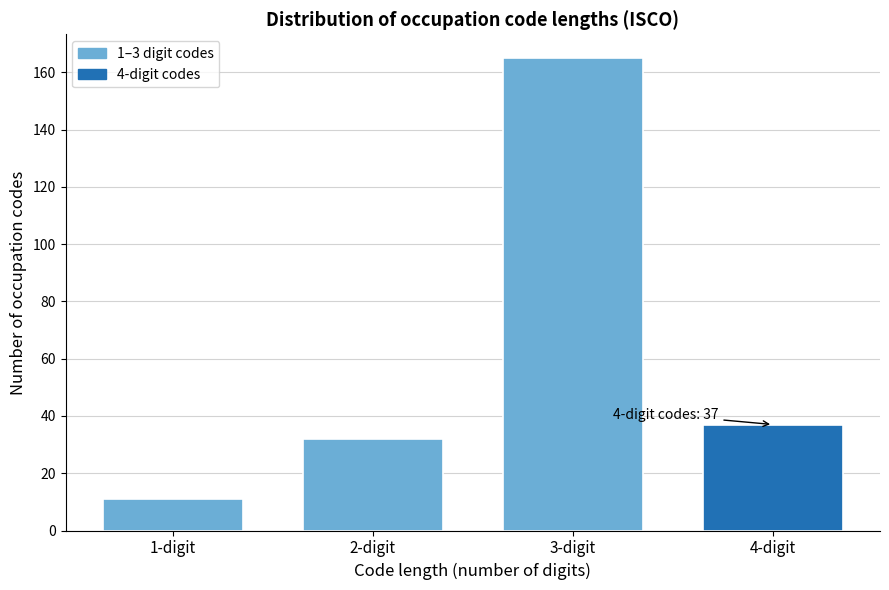

Reading left to right, list all the values displayed in this chart.

11	32	165	37